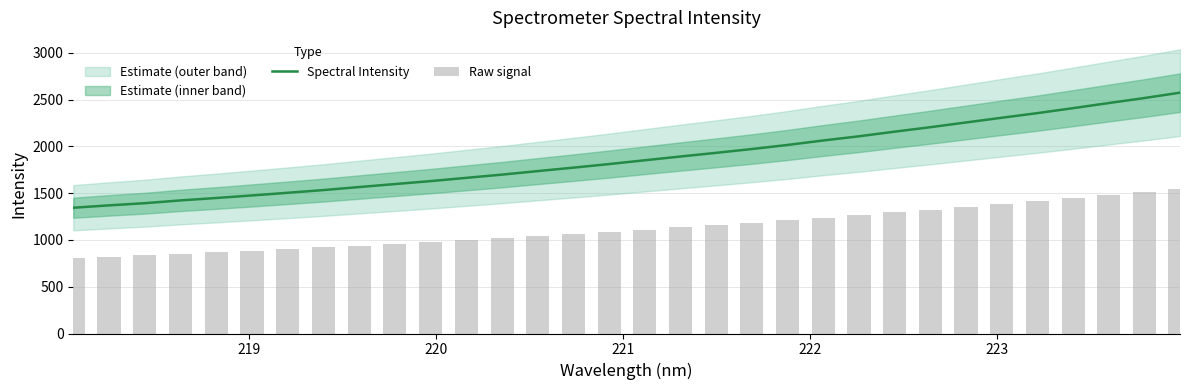

How many data points in Raw signal are above 1111?

16